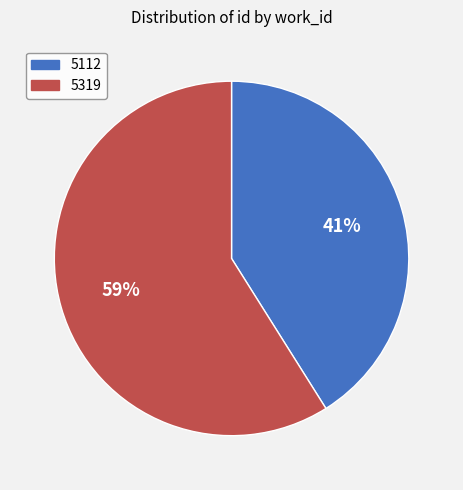

Which slice represents more than half of the pie?

5319